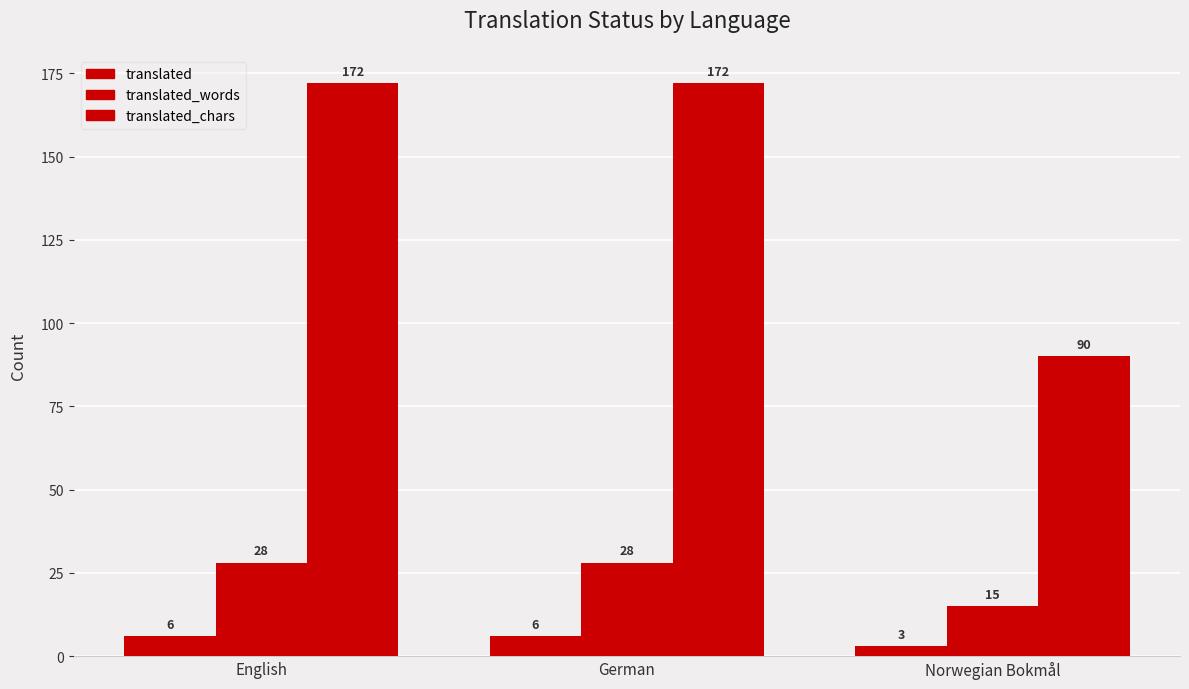

What value does the translated_chars series have at English?

172